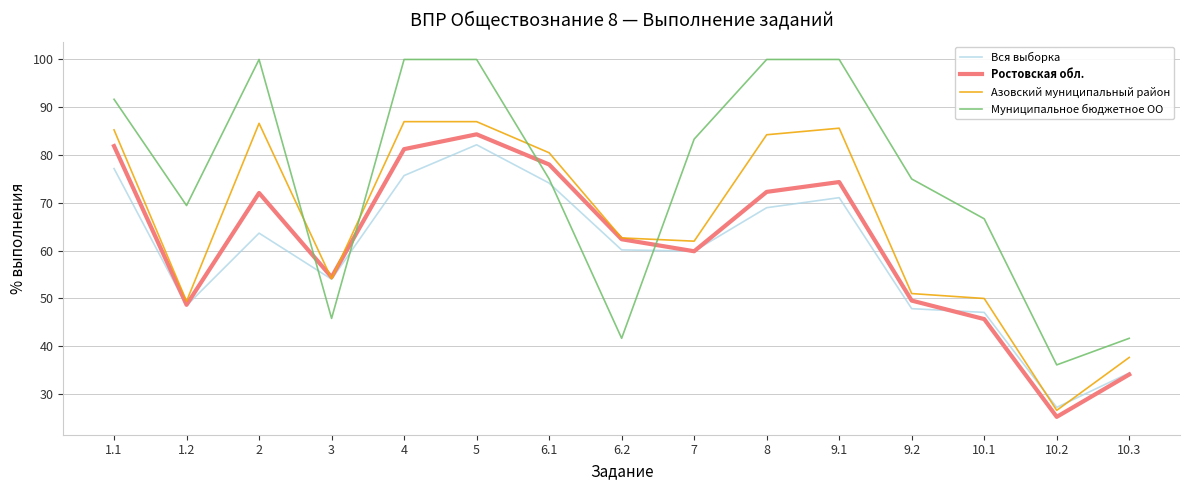

Is it true that Азовский муниципальный район equals 37.4 at 2?

False